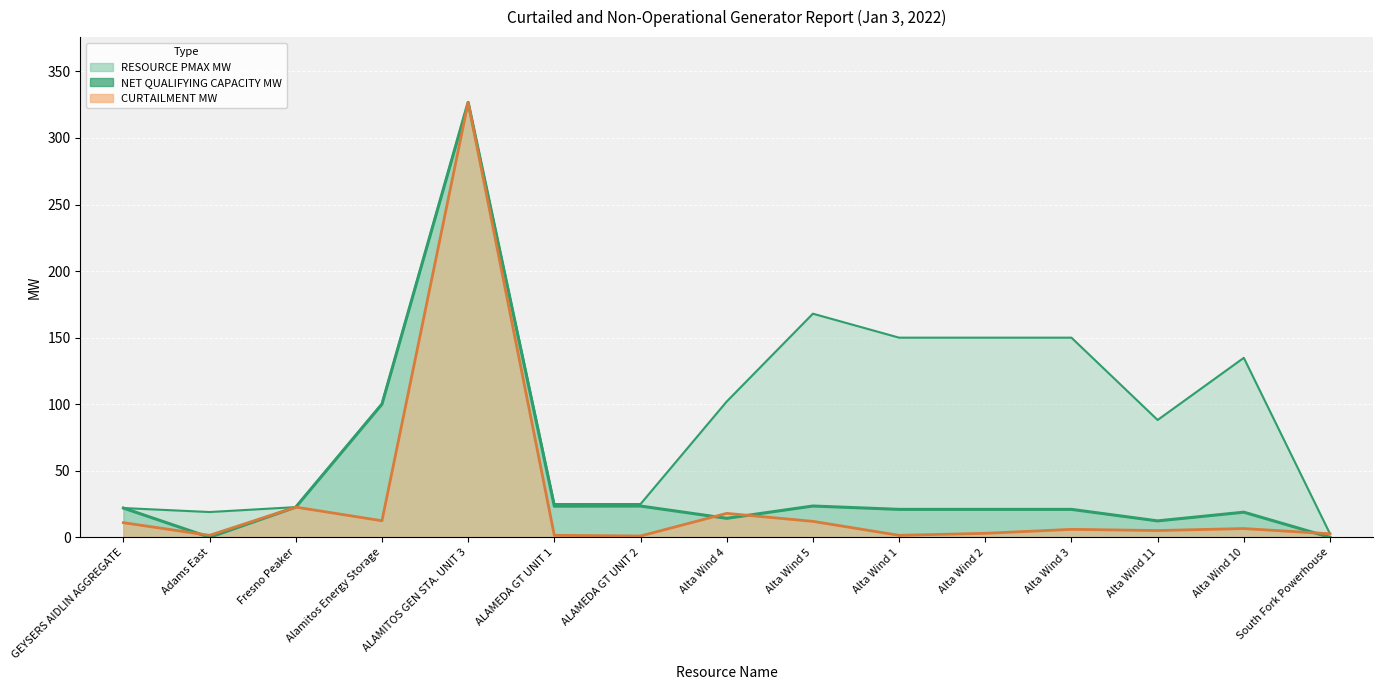

What position from the left is Alta Wind 1?

10